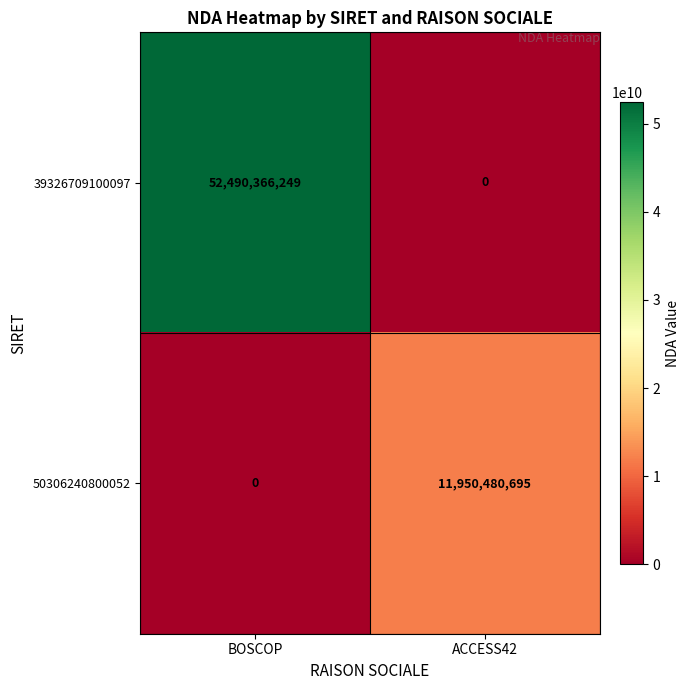

At how many categories does at least one series exceed 51029775819?

1